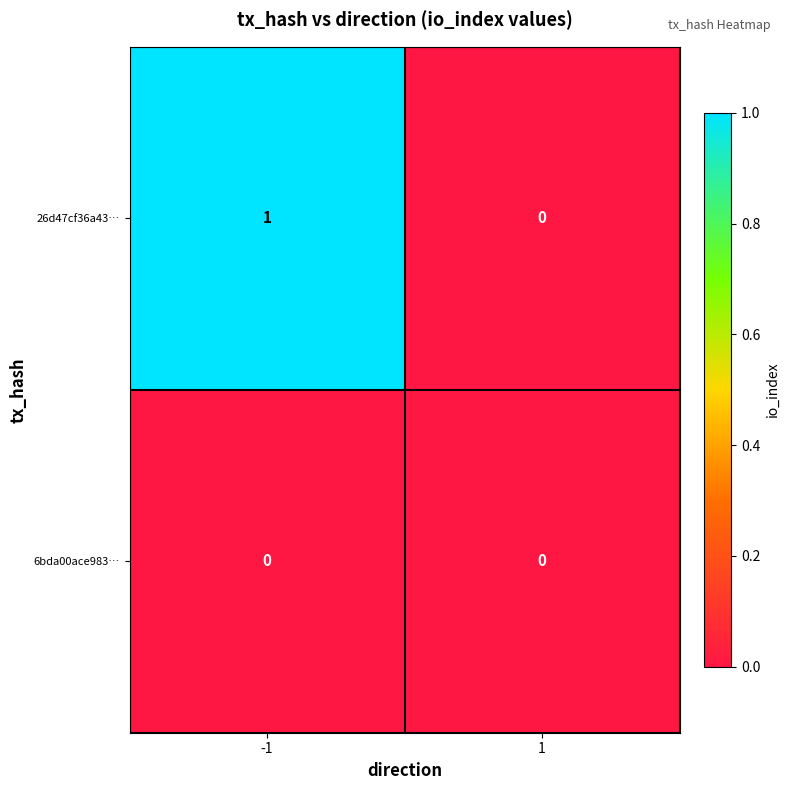

The 26d47cf36a43… series shows -1 at 1. True or false?

False